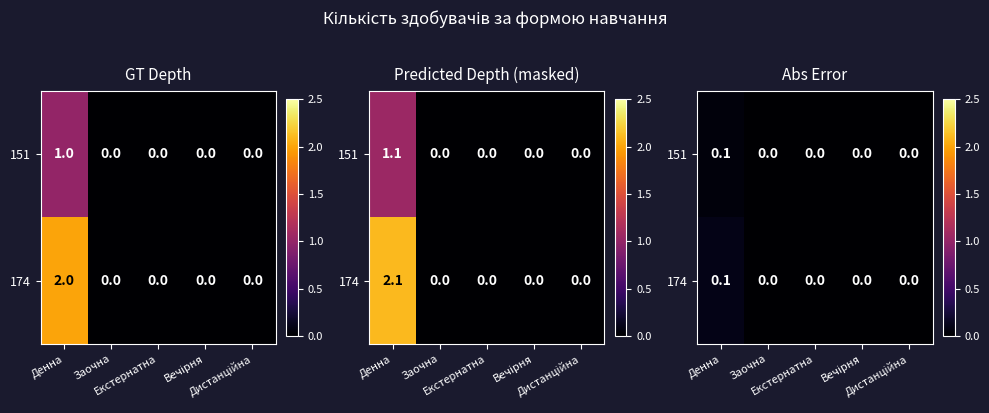

At Заочна, list the series in order from smallest to largest.

151, 174